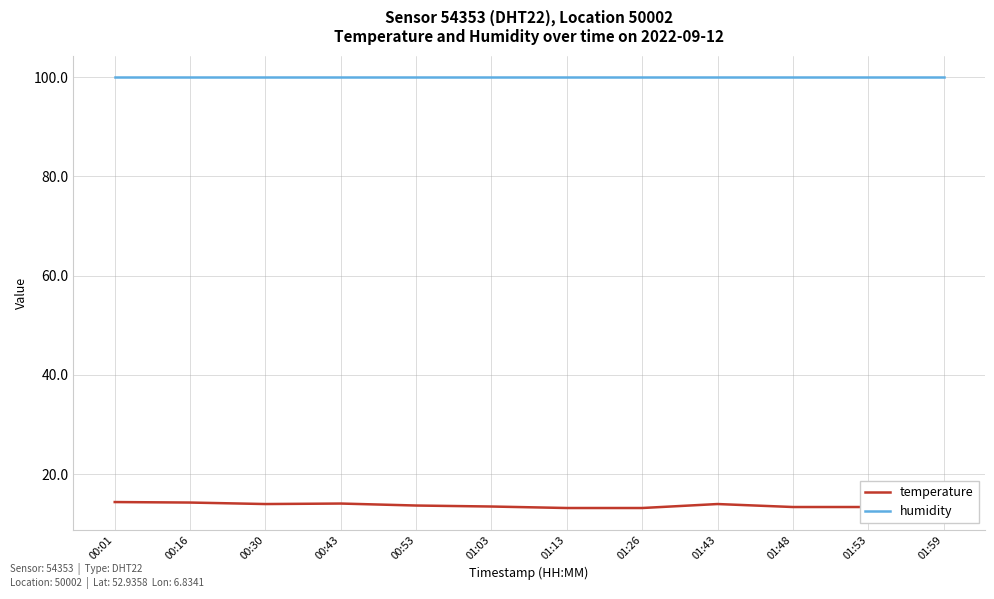

What is the total value across all series at 01:43?

113.9